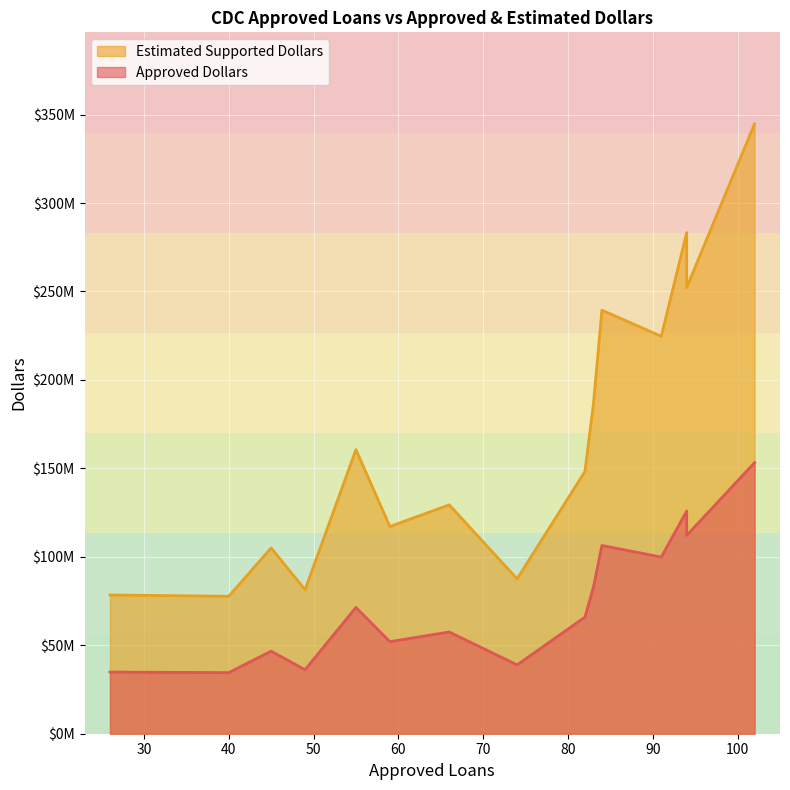

True or false: Estimated Supported Dollars and Approved Dollars cross at least once.

False